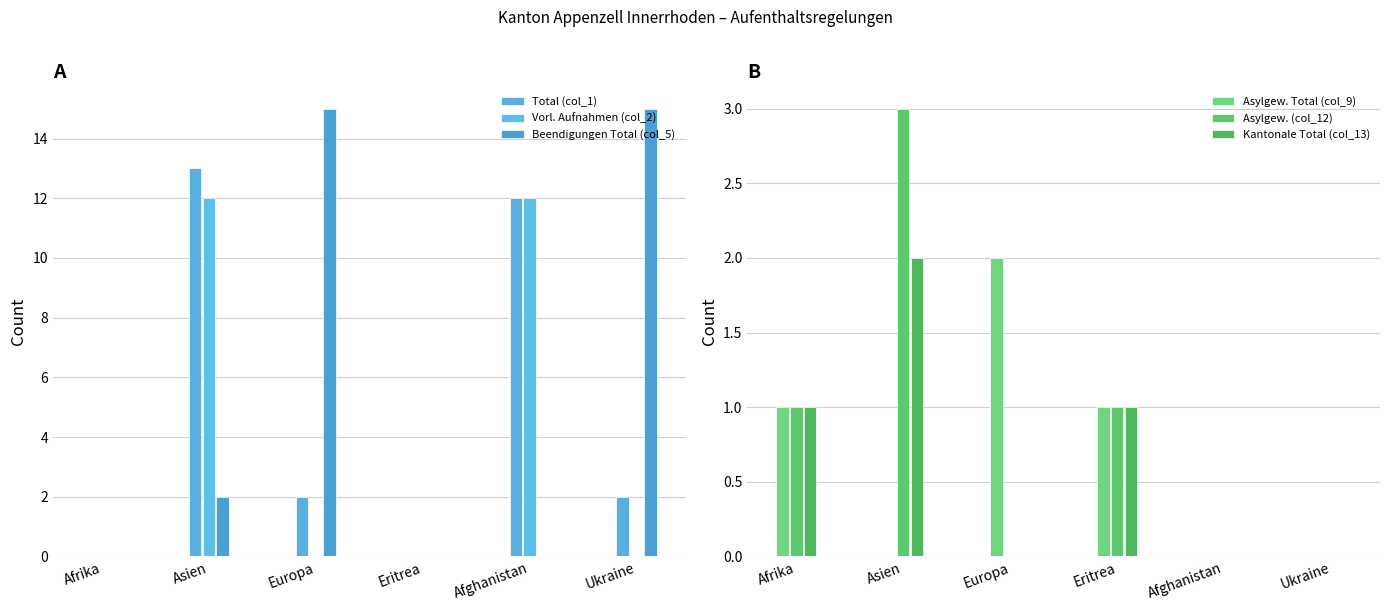

How many values in the Asylgew. Total (col_9) series are below 1?

3